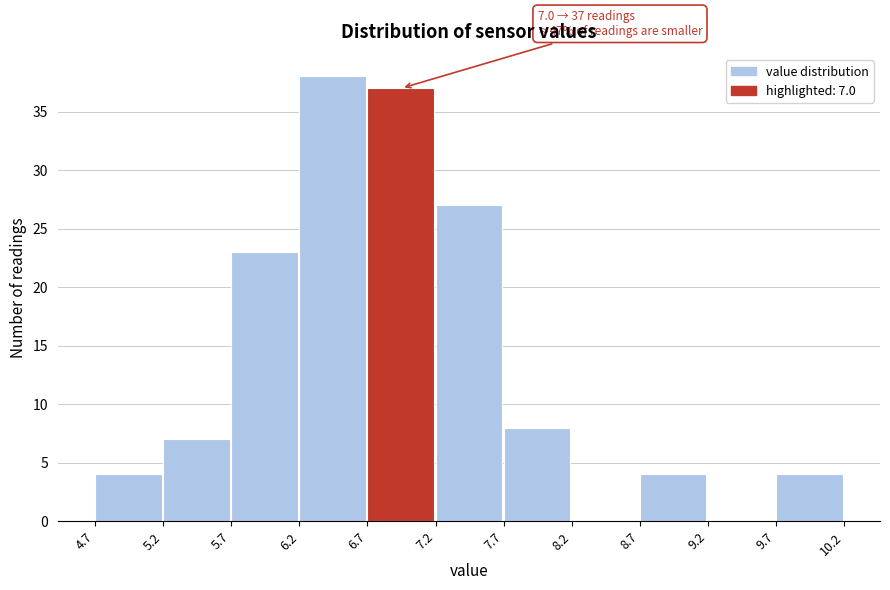

Over which range of the x-axis is the bar tallest?

6.2 to 6.7